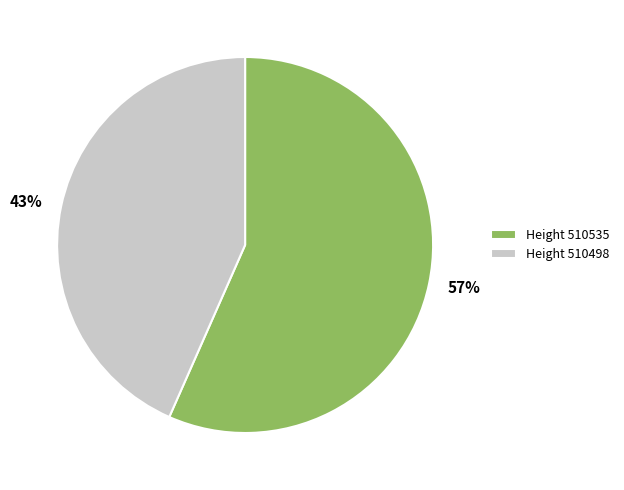

Is there a majority slice in this chart?

Yes